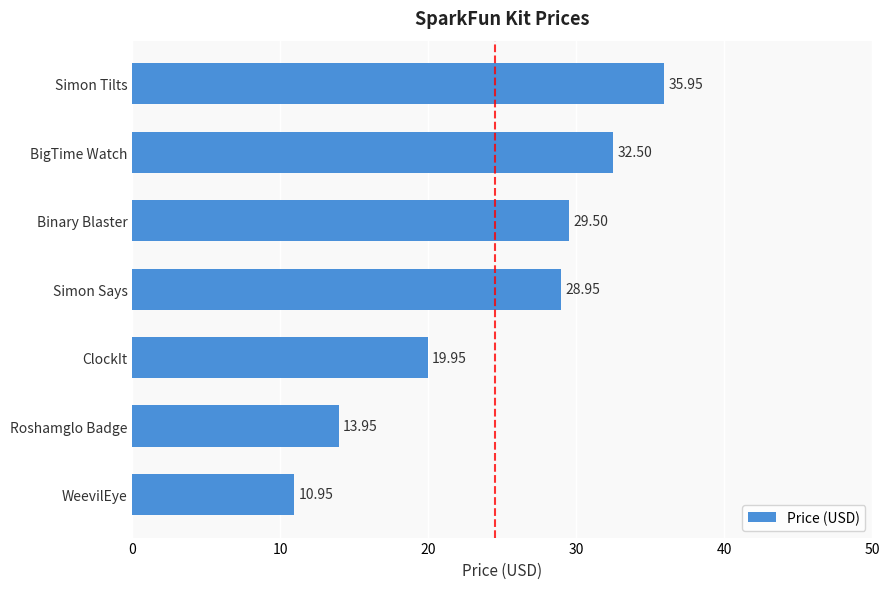

Which has a higher value, Binary Blaster or ClockIt?

Binary Blaster